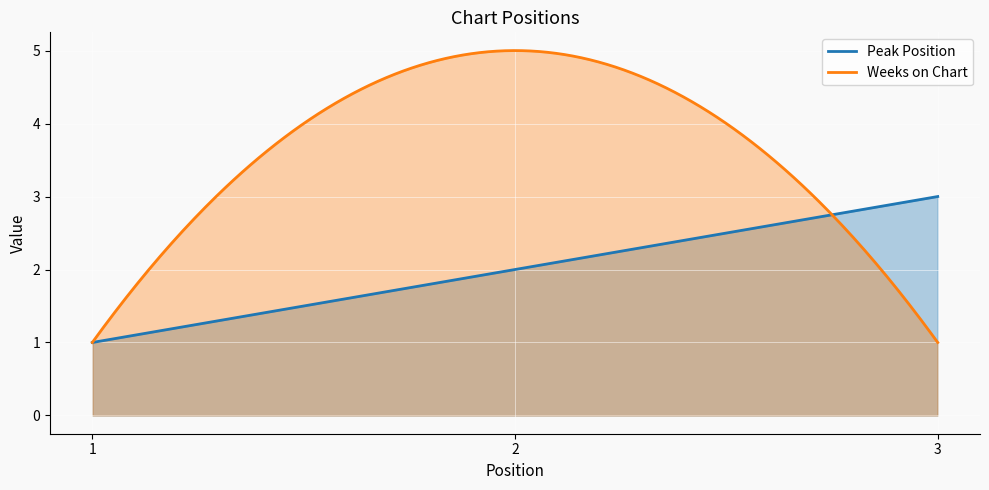

Which category has the highest value across all series?

2